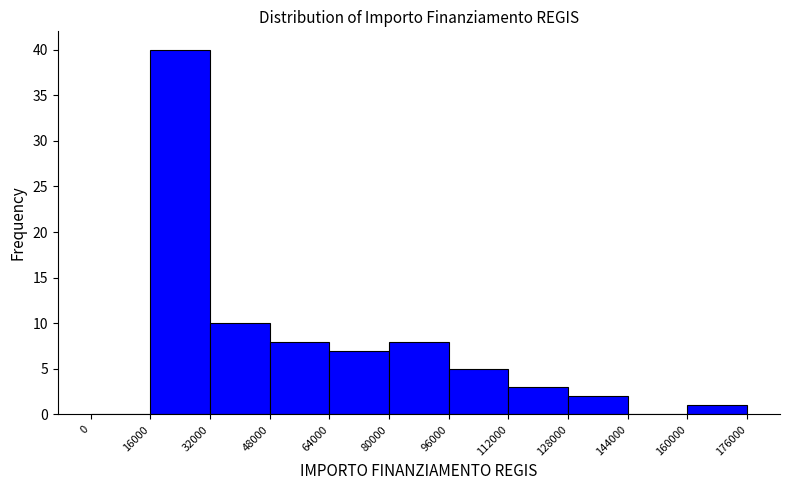

How tall is the bar that spans 160000 to 176000 on the x-axis? The values are not printed on the chart, so give them approximately, as read against the axis.

1